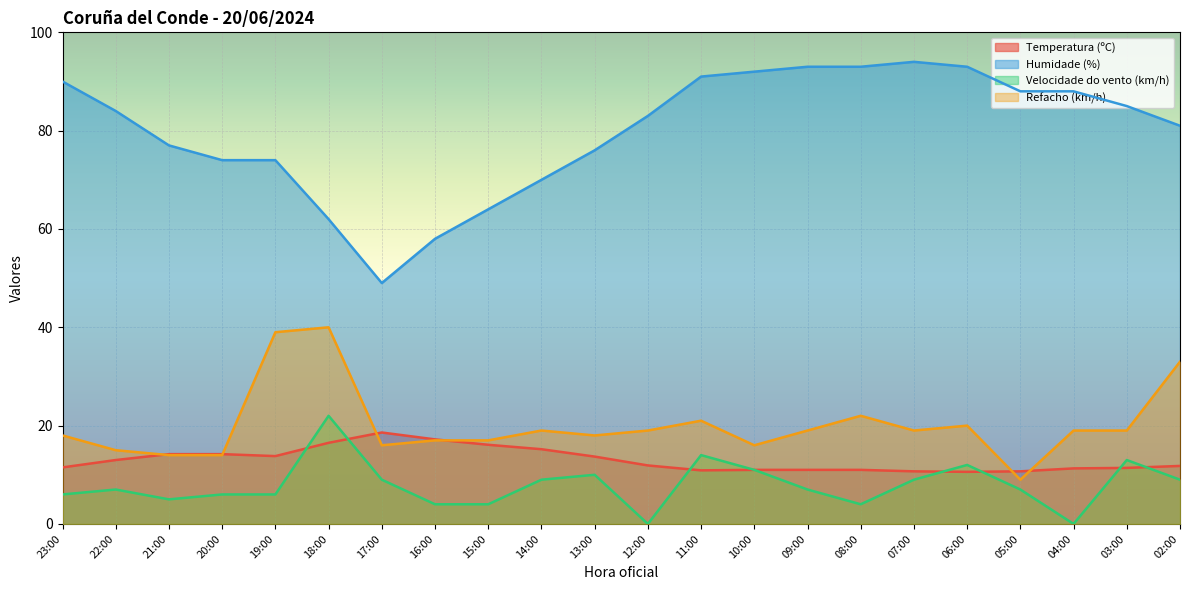

Between 14:00 and 11:00, which is larger?

14:00